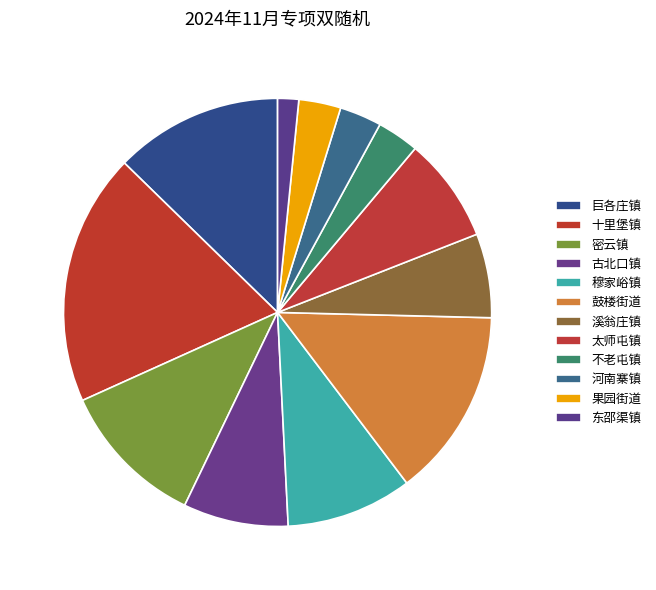

Count the number of slices in the pie.

12